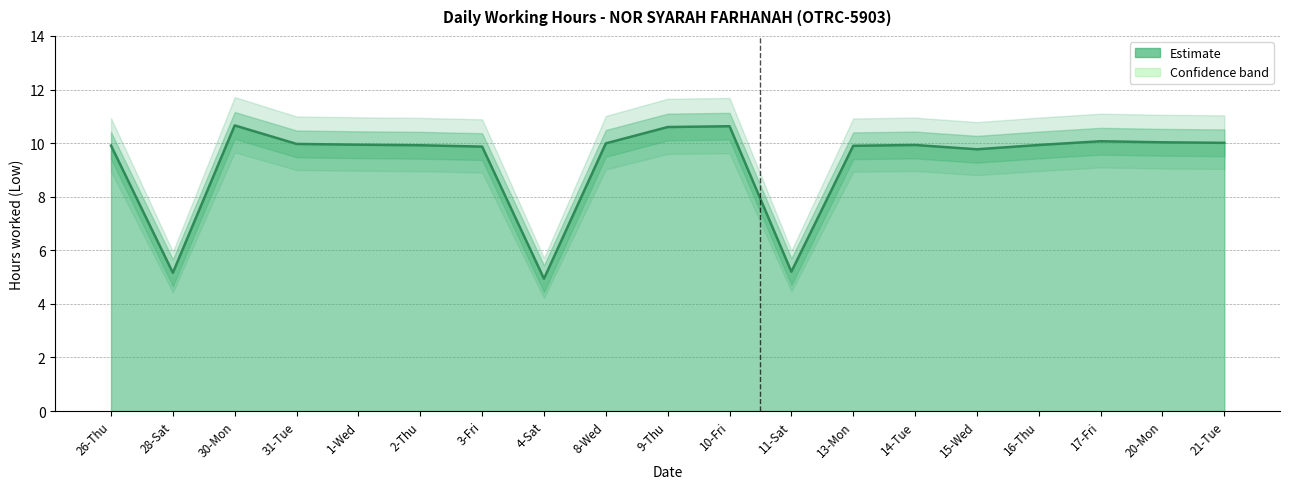

Which category has the lowest value across all series?

4-Sat